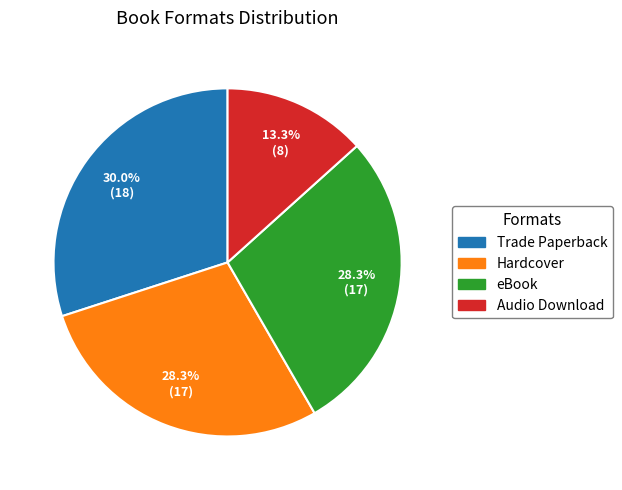

To the nearest percent, what is the average slice percentage?

25%